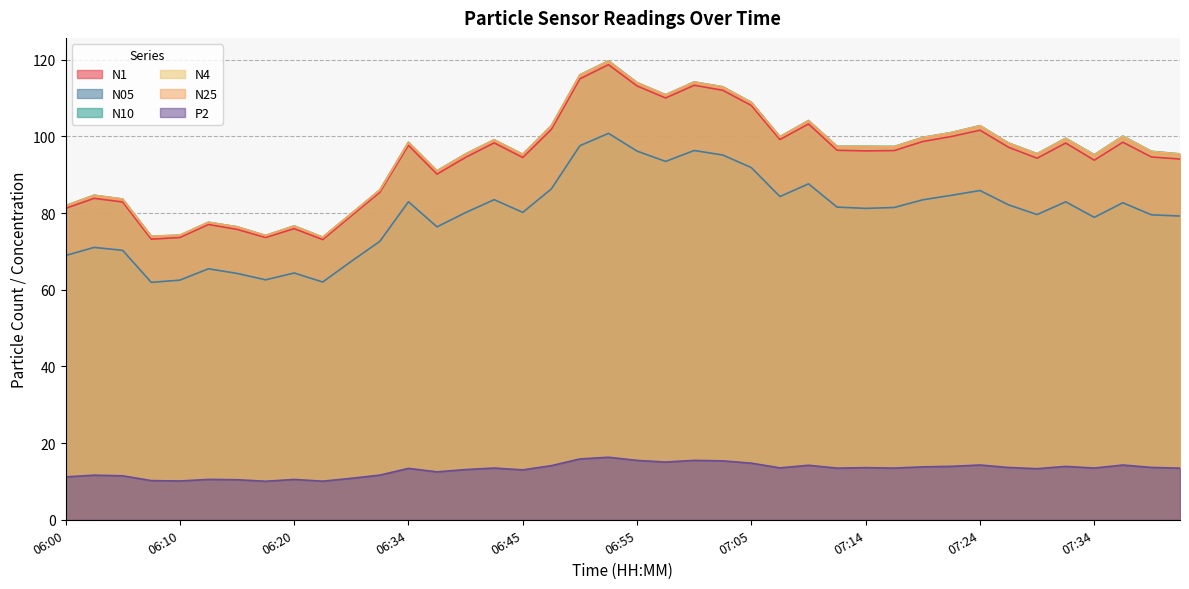

What are all the series names shown in the legend?

N1, N05, N10, N4, N25, P2